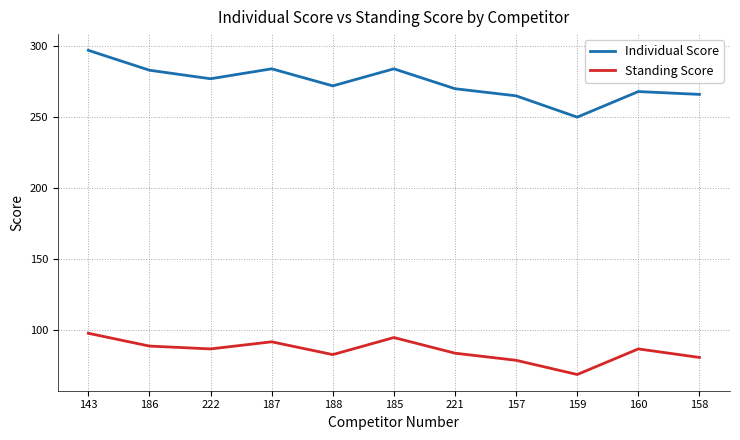

List the series in order of their peak value, highest first.

Individual Score, Standing Score